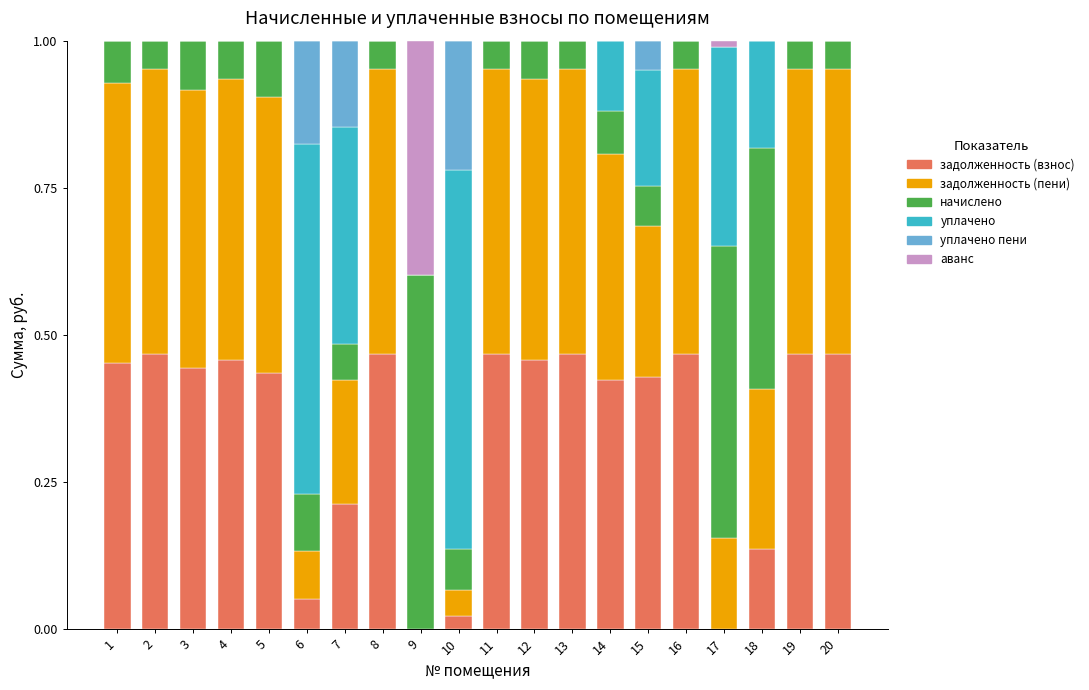

What is the total value across all series at 7?

1.0